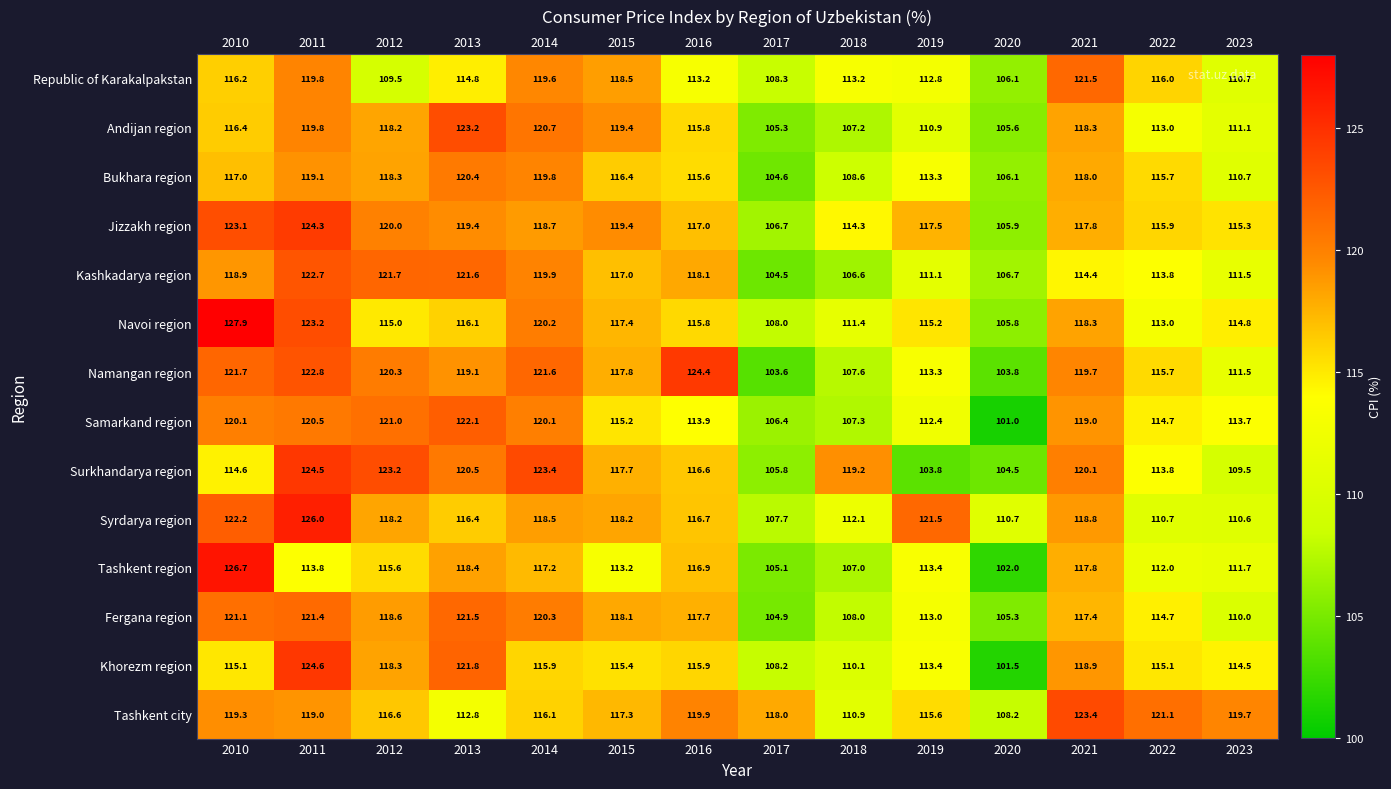

Rank the series at 2014 from highest to lowest value.

Surkhandarya region, Namangan region, Andijan region, Fergana region, Navoi region, Samarkand region, Kashkadarya region, Bukhara region, Republic of Karakalpakstan, Jizzakh region, Syrdarya region, Tashkent region, Tashkent city, Khorezm region